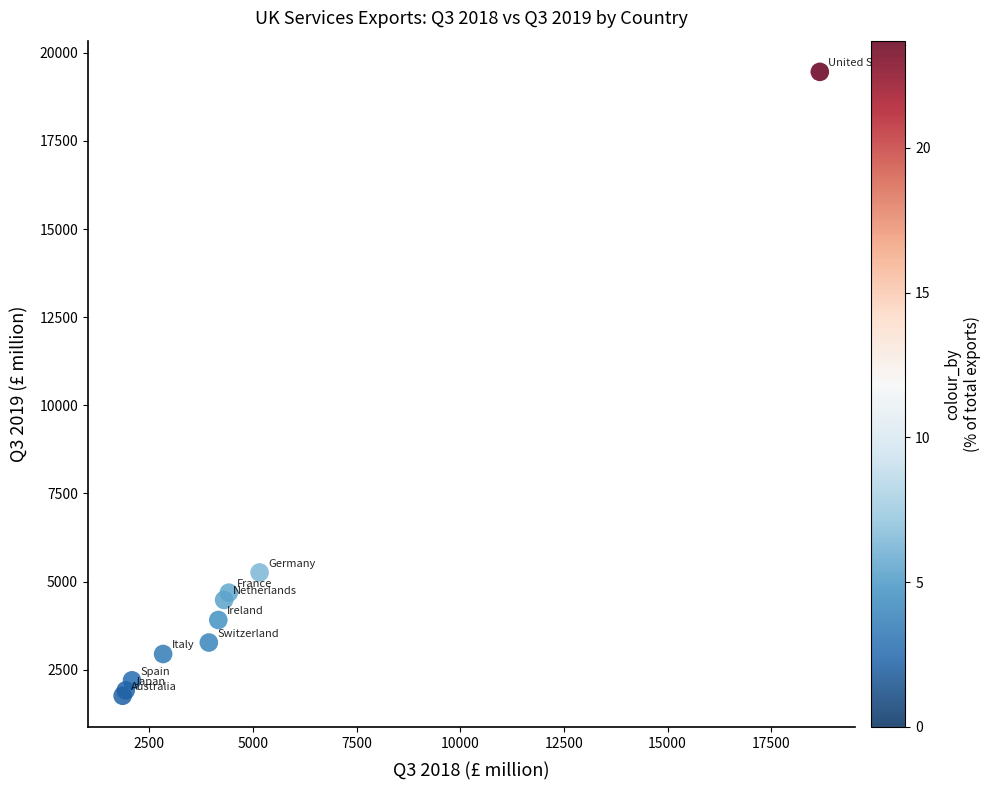

What Y value in the scatter plot is closest to 10610?

5261